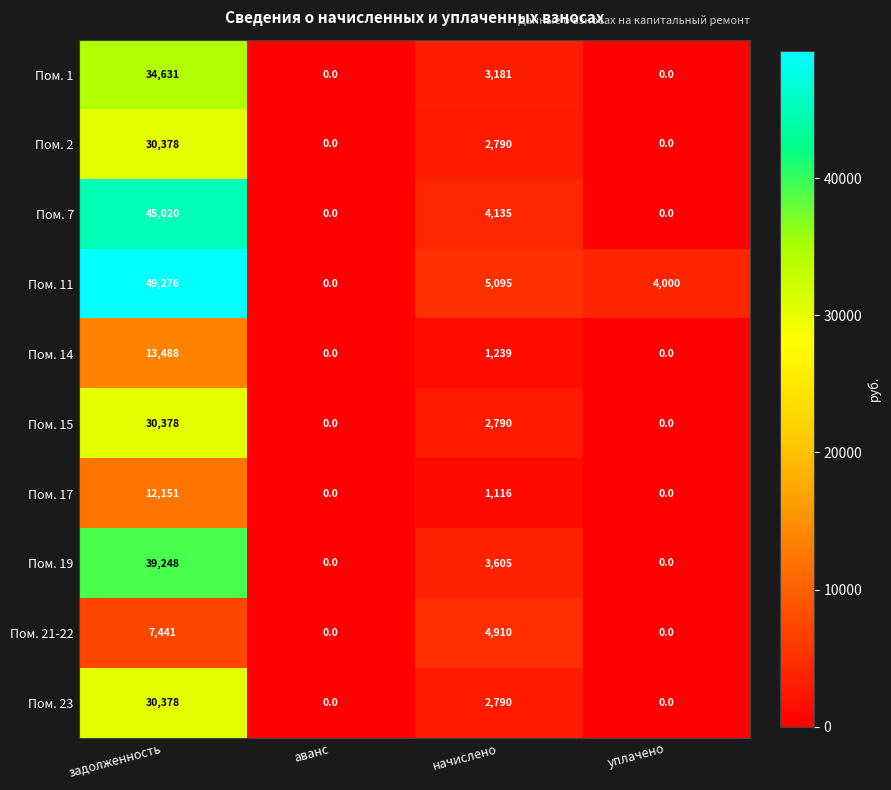

The Пом. 23 series shows 0 at уплачено. True or false?

True